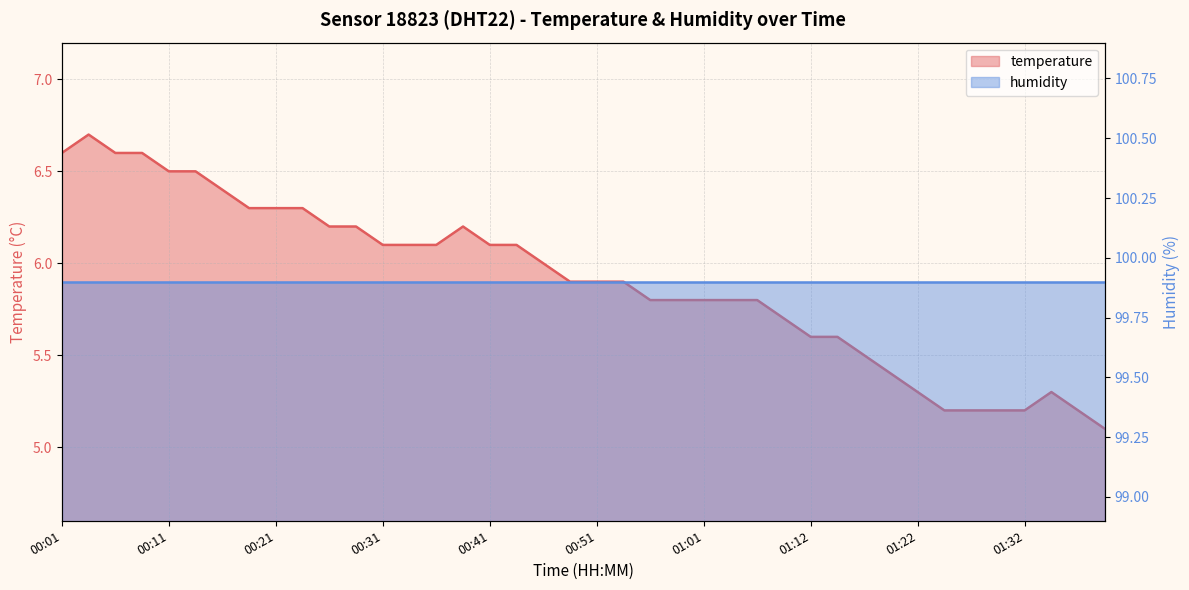

The value at 01:27 is 5.2. True or false?

True